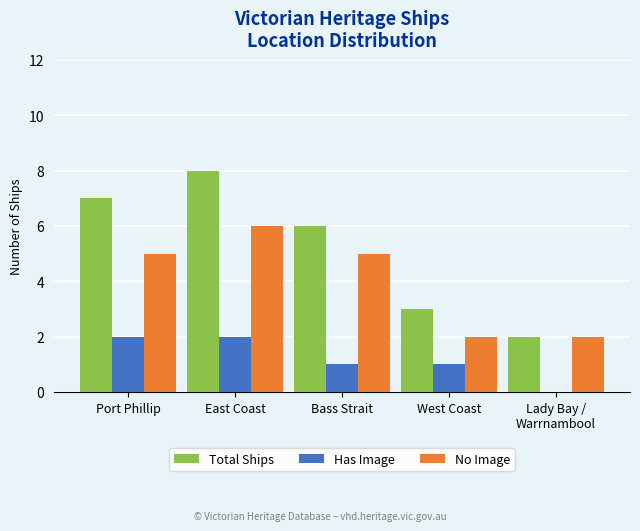

How many distinct data groups are displayed?

3